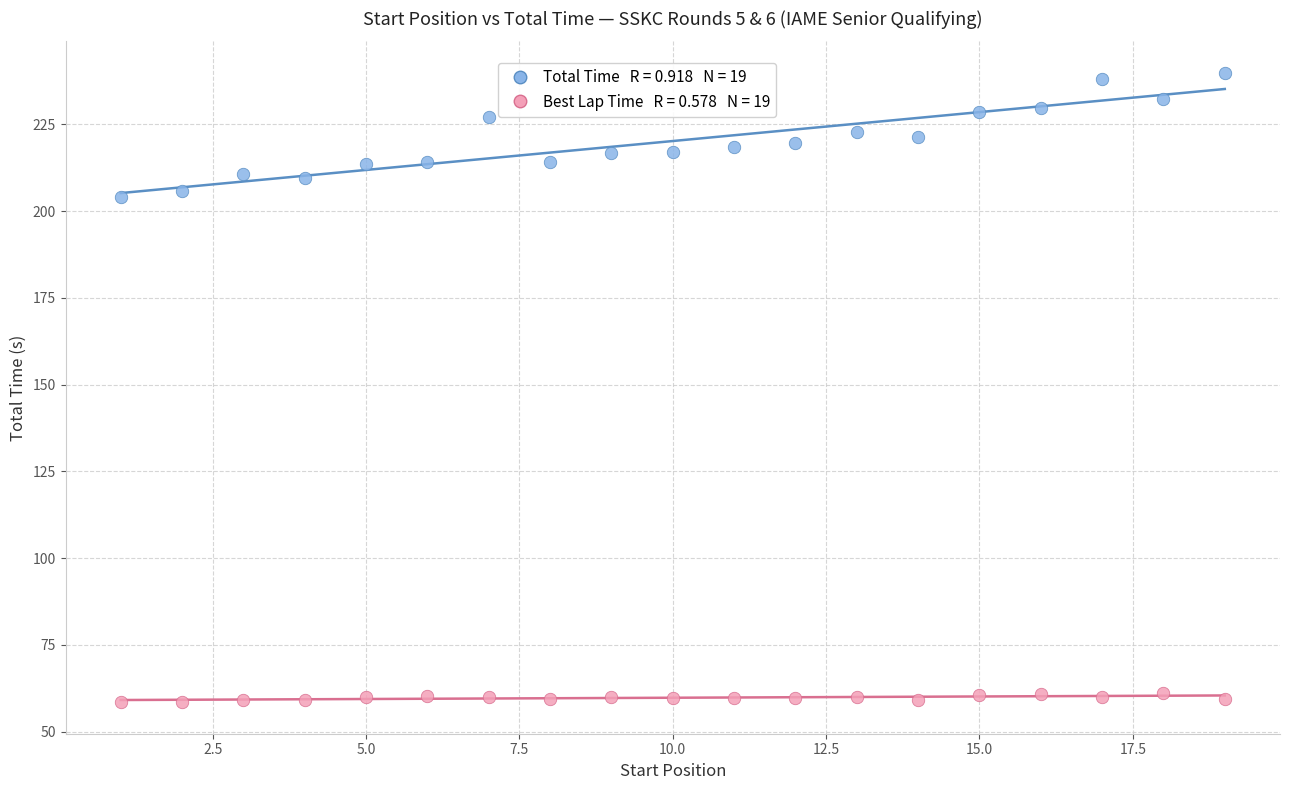

Across all data points, what is the range of Y values (max minus min)?

181.4